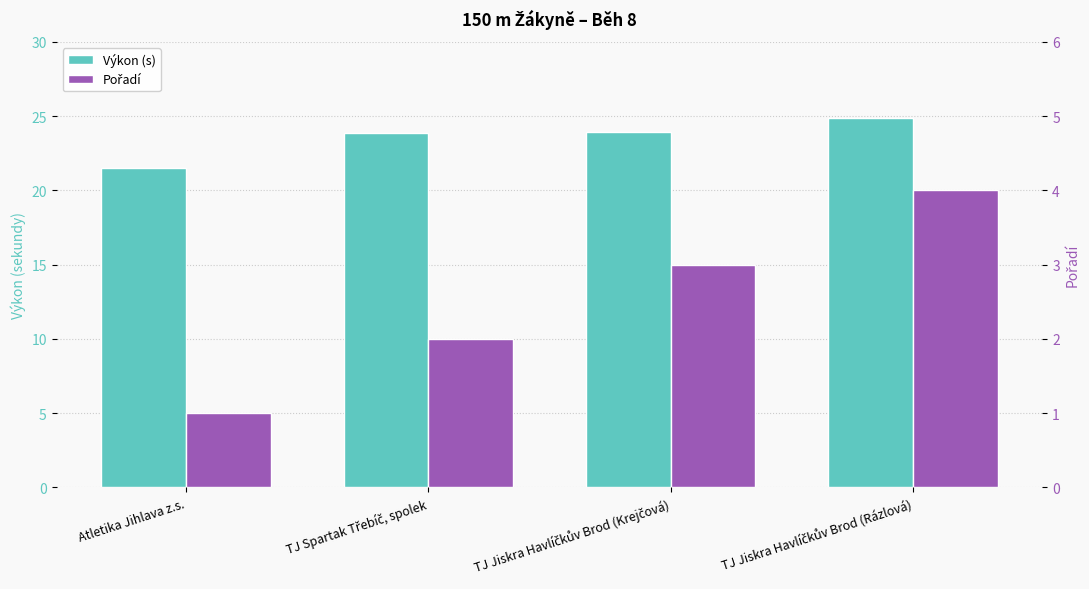

Which series has the widest spread of values?

Výkon (s)